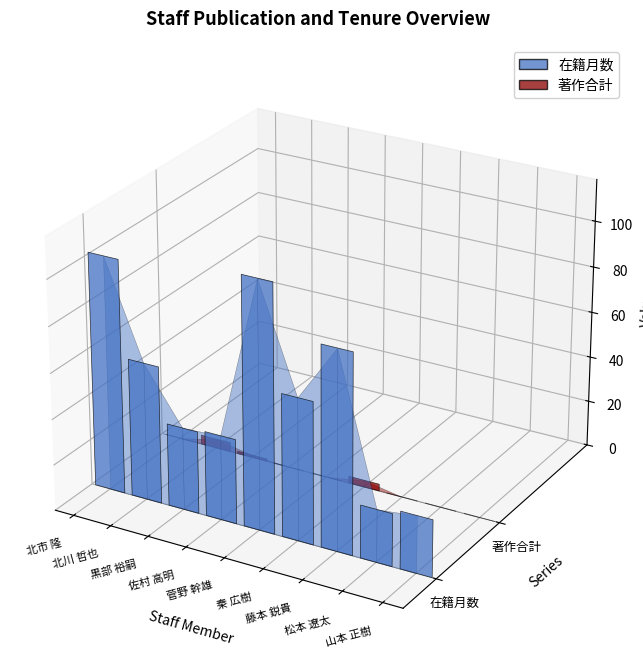

Reading left to right, list all the values displayed in this chart.

在籍月数: 北市 隆=102	北川 哲也=60	黒部 裕嗣=36	佐村 高明=37	菅野 幹雄=108	秦 広樹=62	藤本 鋭貴=87	松本 遼太=23	山本 正樹=25
著作合計: 北市 隆=0	北川 哲也=4	黒部 裕嗣=1	佐村 高明=0	菅野 幹雄=0	秦 広樹=3	藤本 鋭貴=0	松本 遼太=0	山本 正樹=0